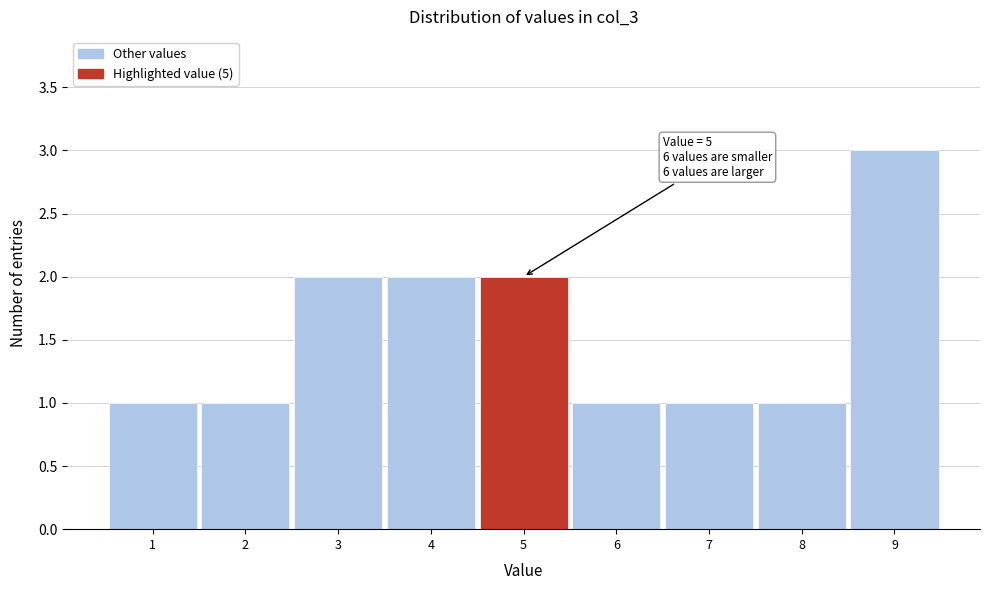

Reading left to right, transcribe all the data shown in this chart.

1=1	2=1	3=2	4=2	5=2	6=1	7=1	8=1	9=3